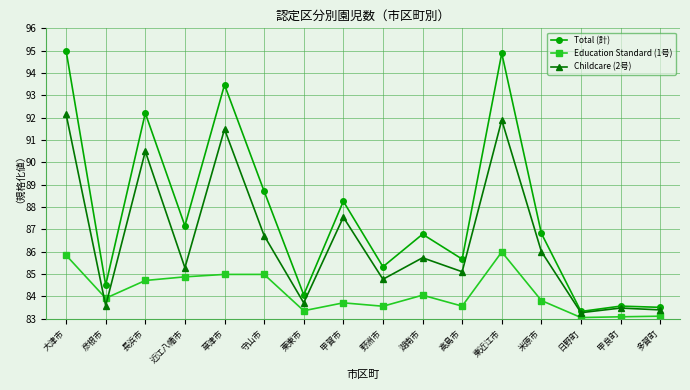

What is the label of the 5th point from the right?

東近江市